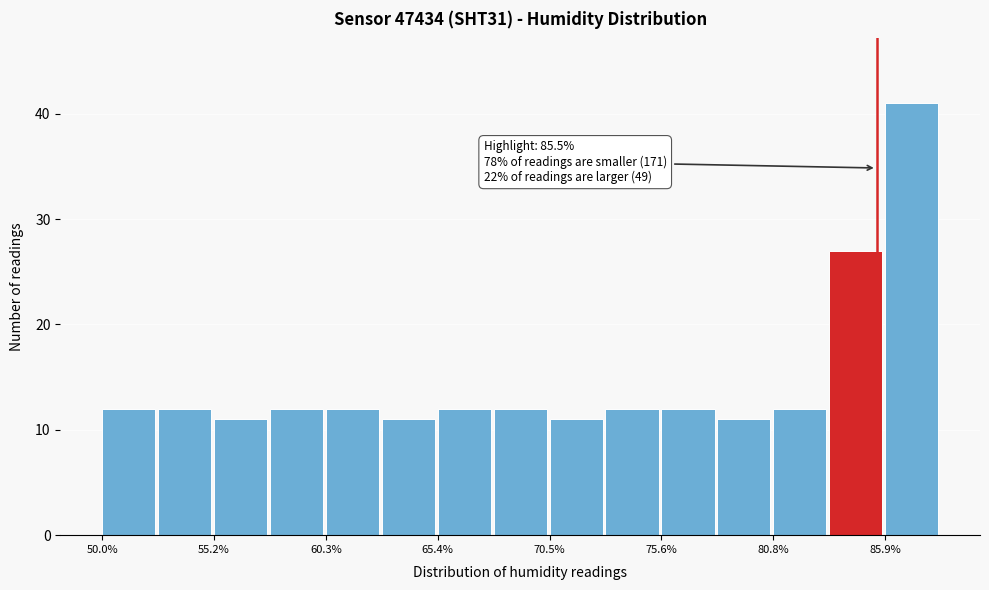

Around what value on the x-axis is the tallest bar? Give the approximate position of its centre, as read against the axis.

87